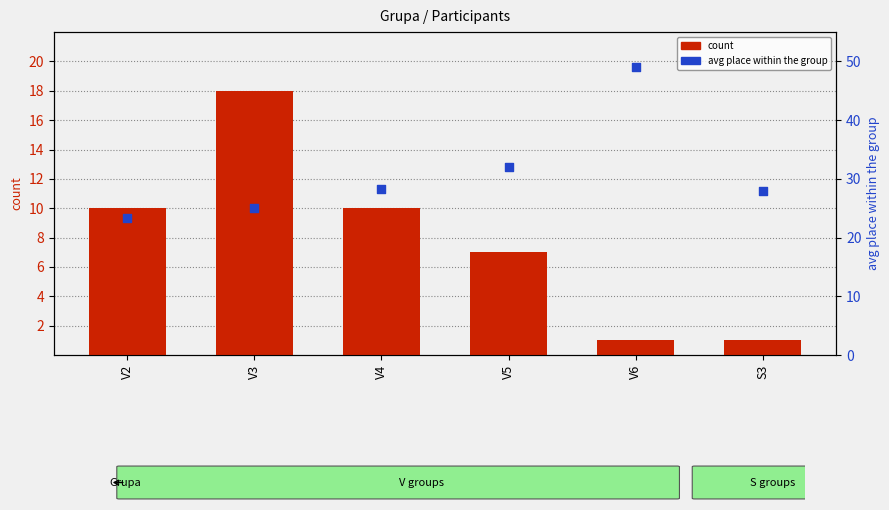

What is the total value across all series at V5?

39.1